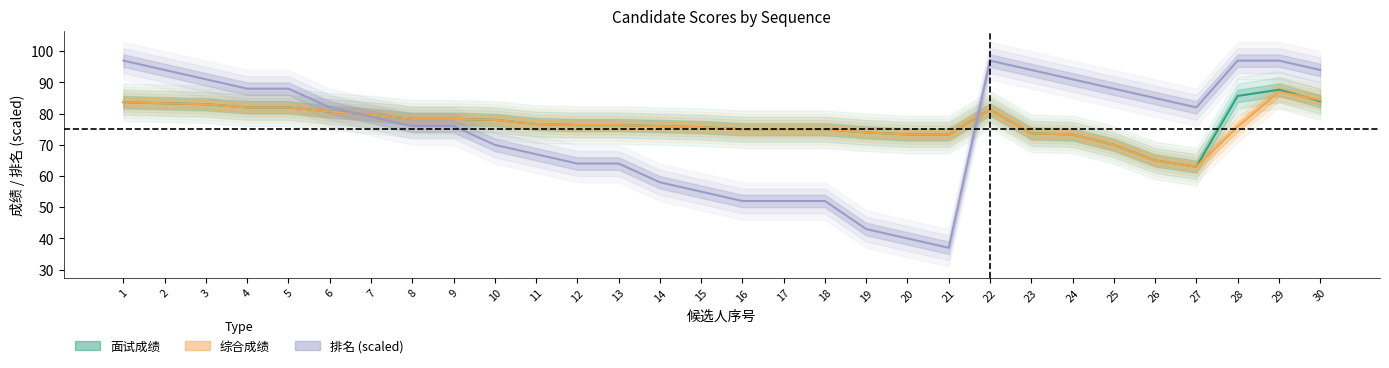

What is the value of the 排名 point at the 11th from the left?

67.0